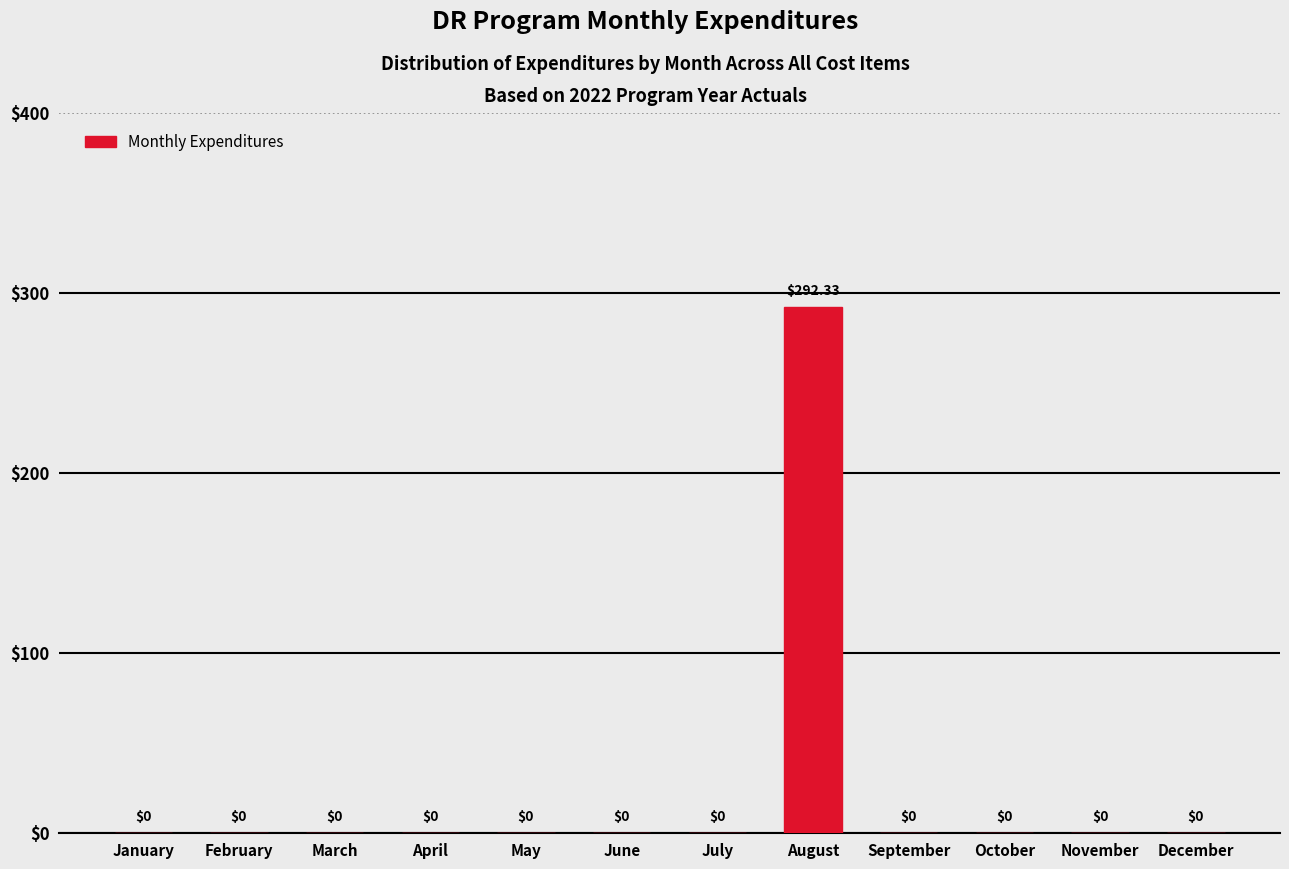

At which category does the chart reach its peak across all series?

August